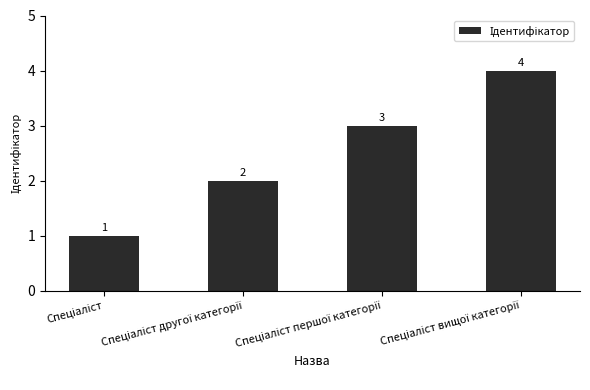

What is the greatest value displayed?

4